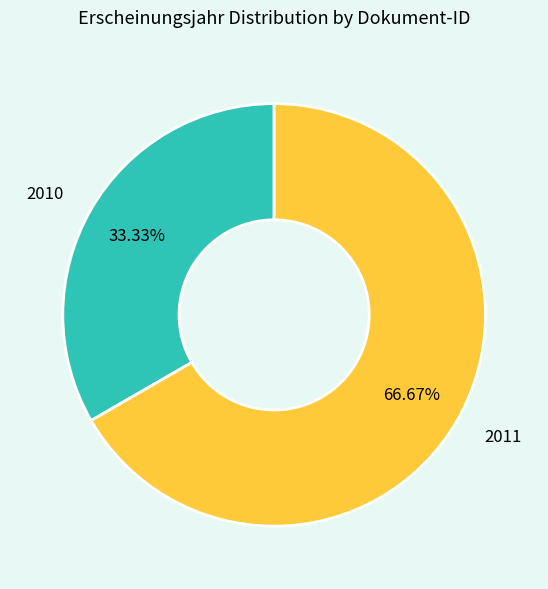

How many slices are in this pie chart?

2